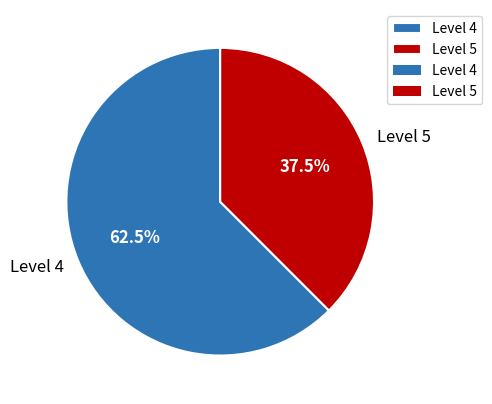

Which slice is the smallest?

Level 5